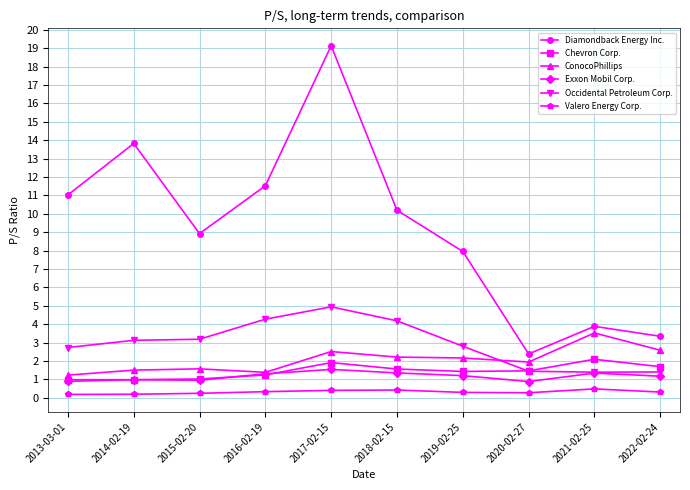

What is the difference between the highest and lowest values at 2019-02-25?

7.7